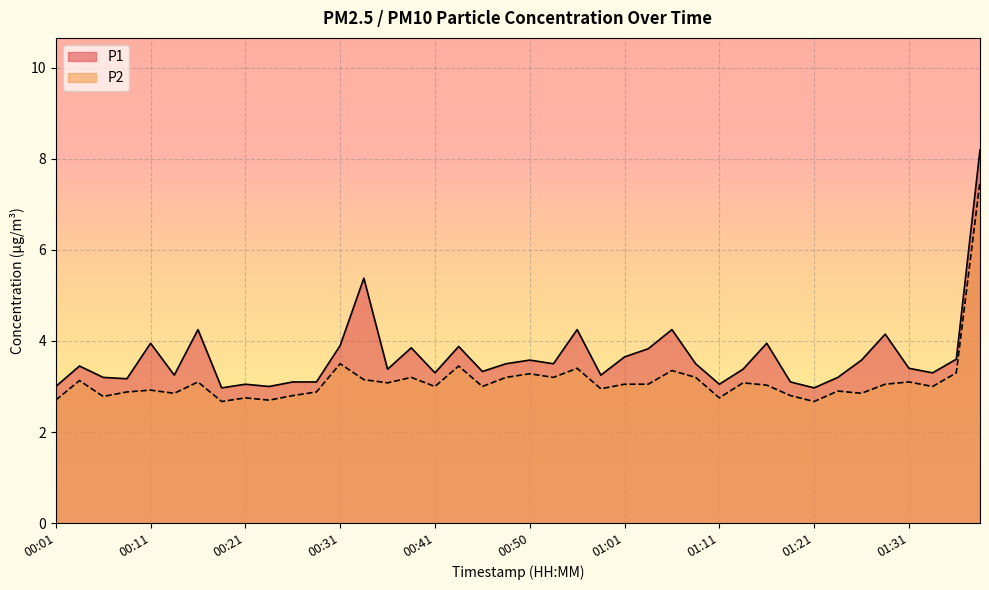

Where is the first local minimum for P1?

00:08